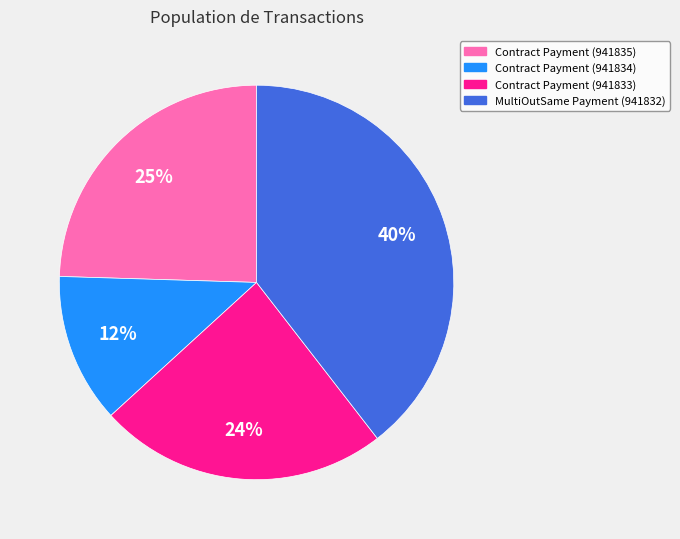

To the nearest percent, what is the combined percentage of Contract Payment (941833) and Contract Payment (941834)?

36%